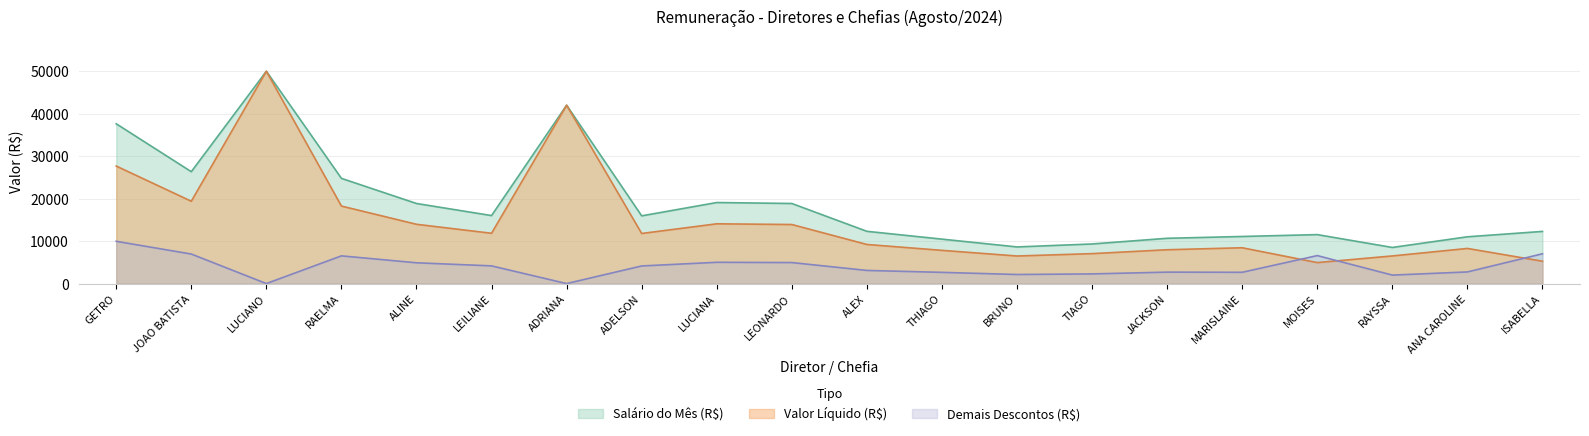

What is the label of the 2nd point from the right?

ANA CAROLINE